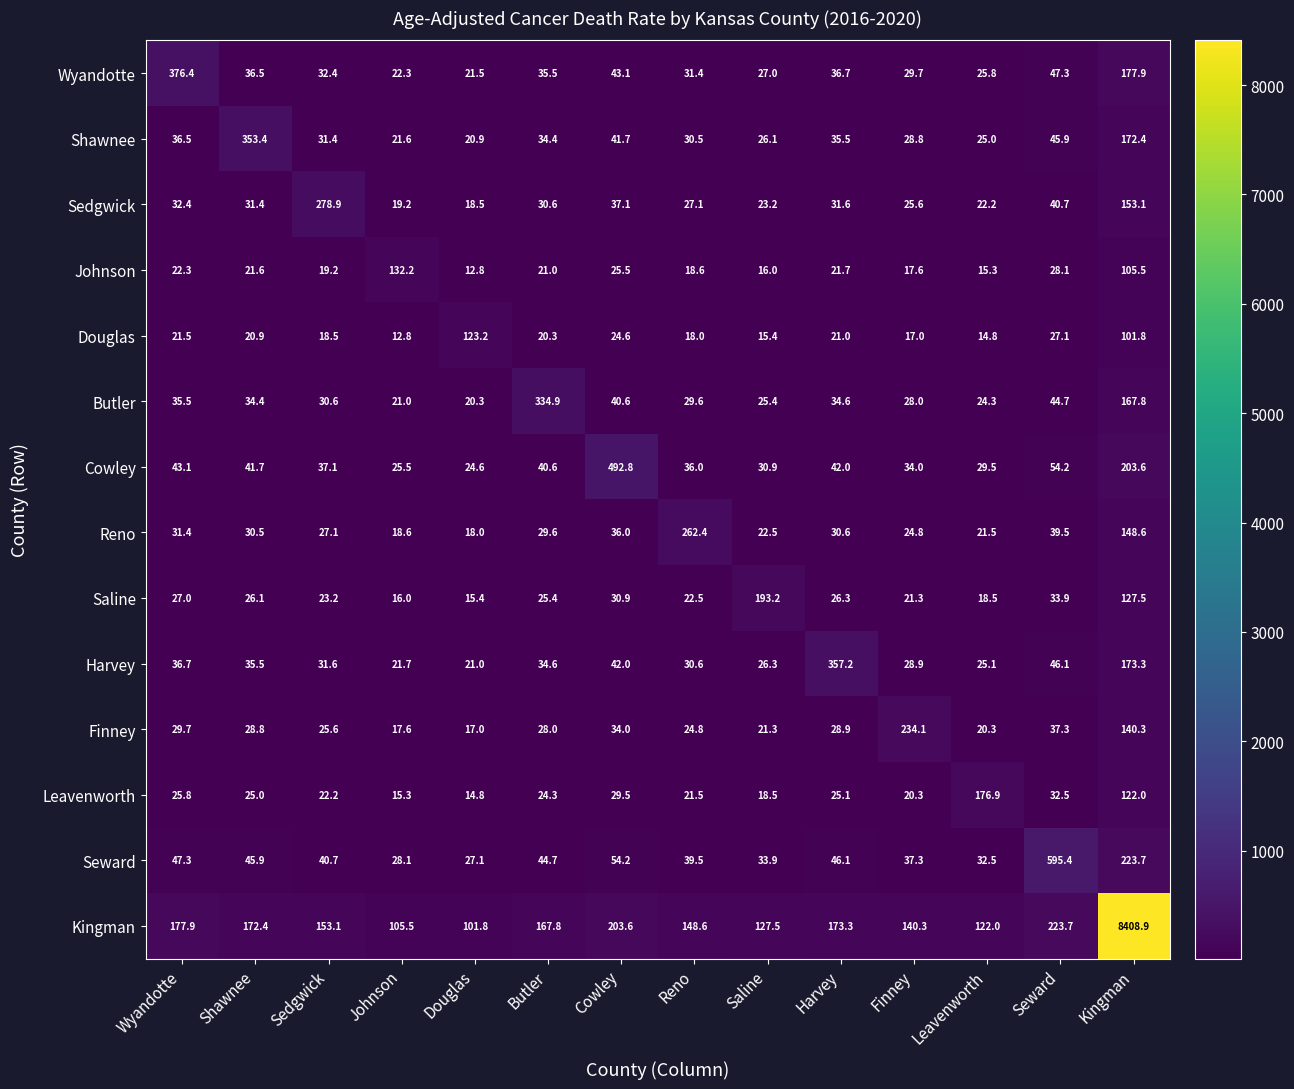

How many values in the Seward series are below 44?

7